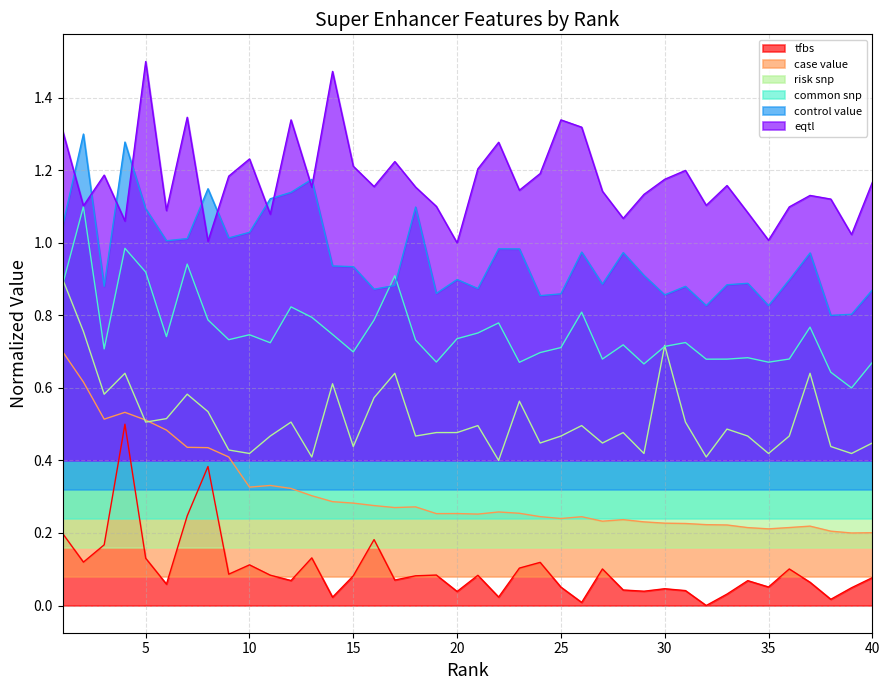

What is the maximum value for tfbs?

0.5